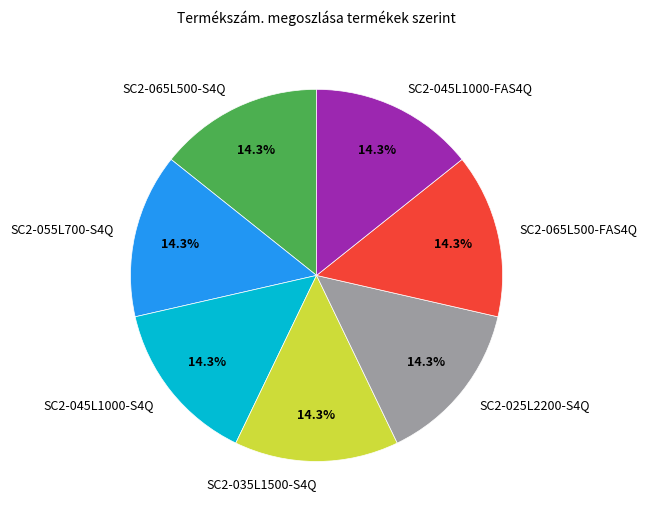

True or false: SC2-025L2200-S4Q accounts for 26% of the total.

False